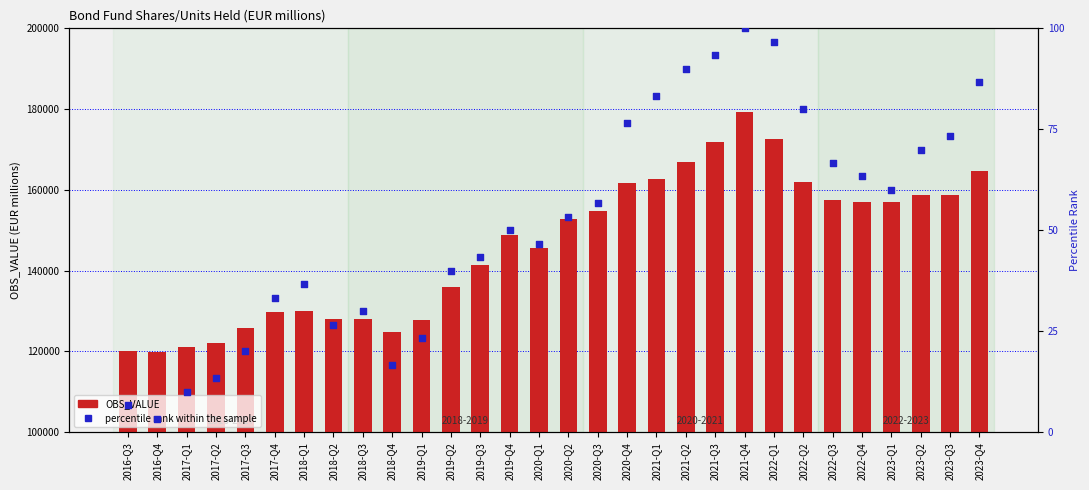

Which series contains the highest Y value?

OBS_VALUE